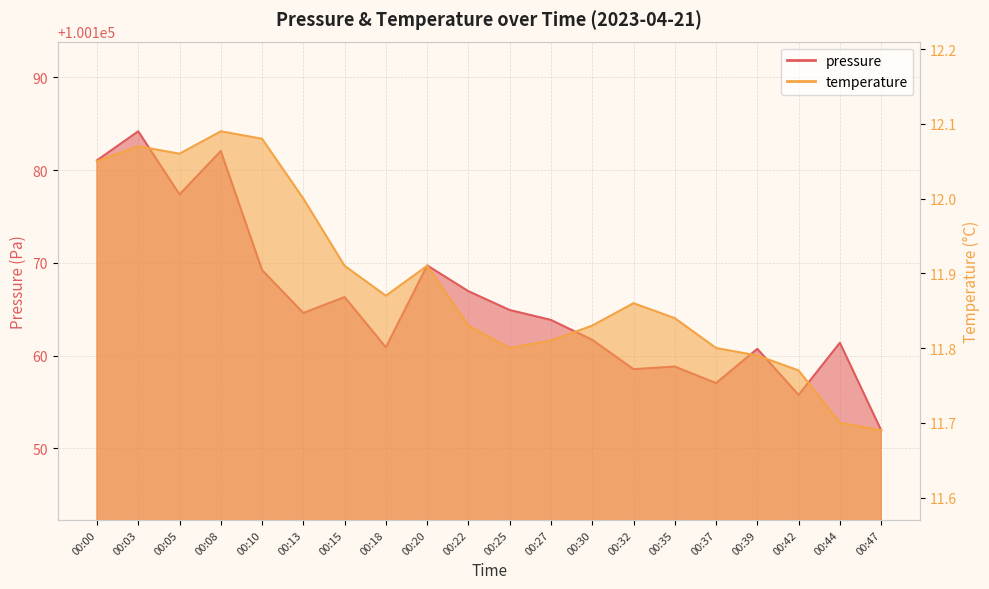

At which label does temperature reach its peak?

00:08